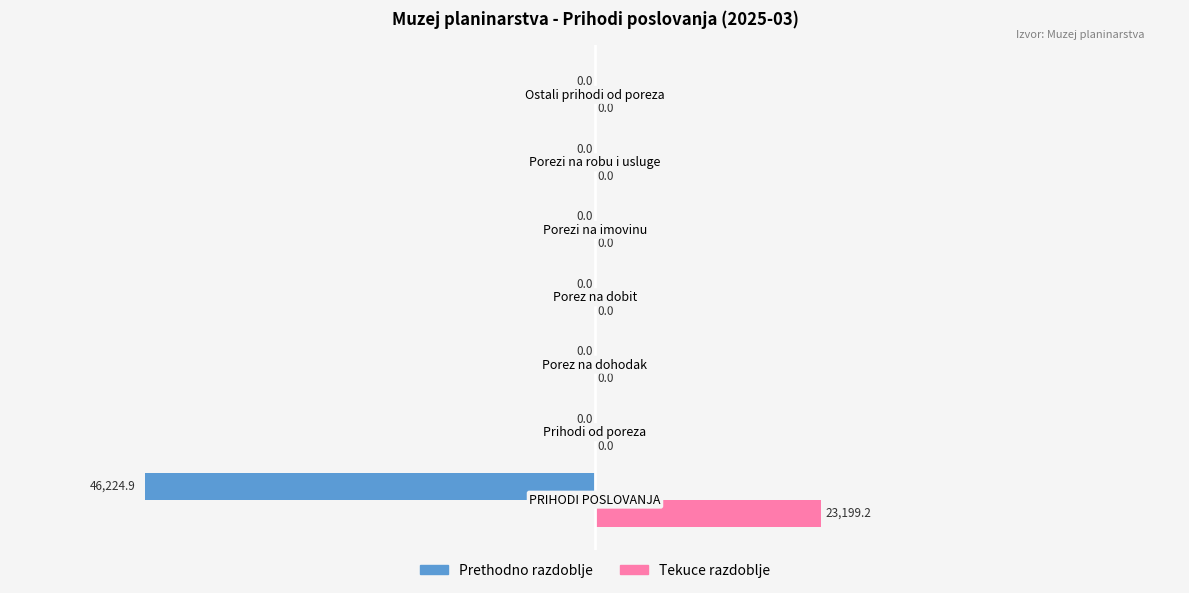

What is the greatest value displayed?

23199.2